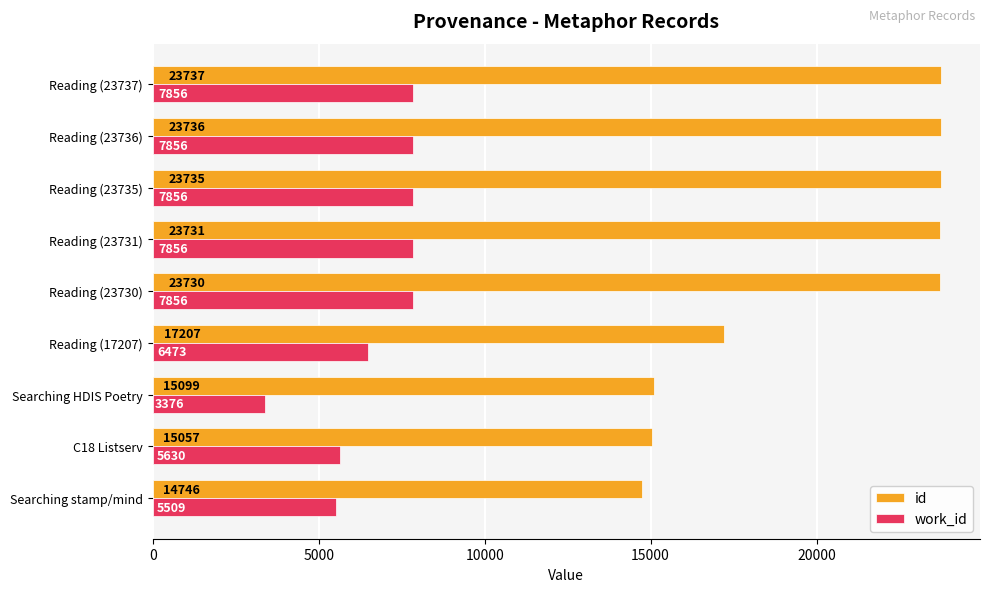

Which label corresponds to the smallest value in the chart?

Searching HDIS Poetry